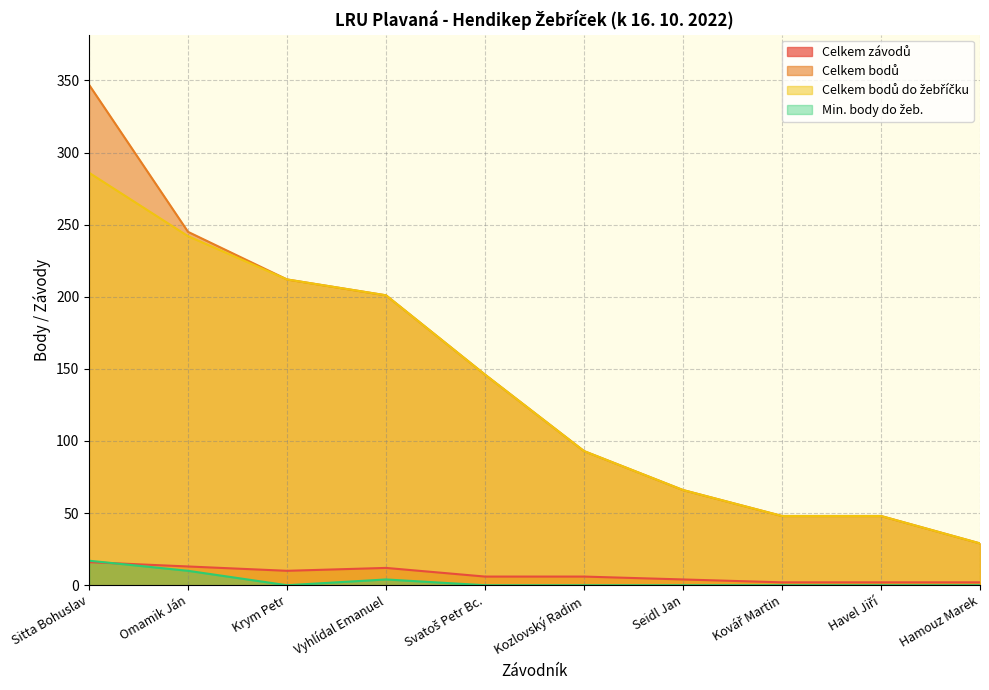

What is the label of the 8th point from the right?

Krym Petr